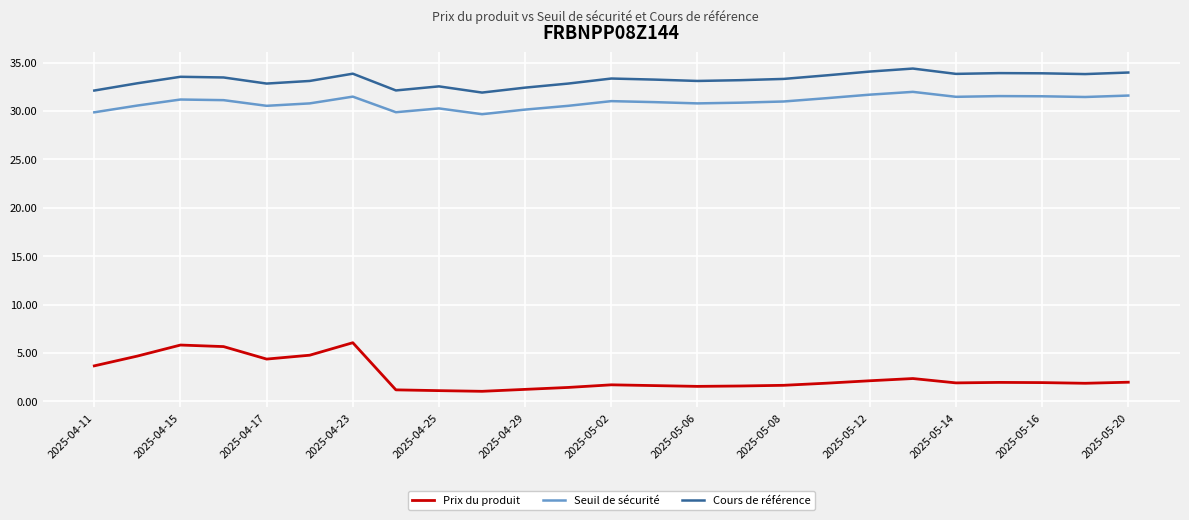

Which series has the largest range (max minus min)?

Prix du produit